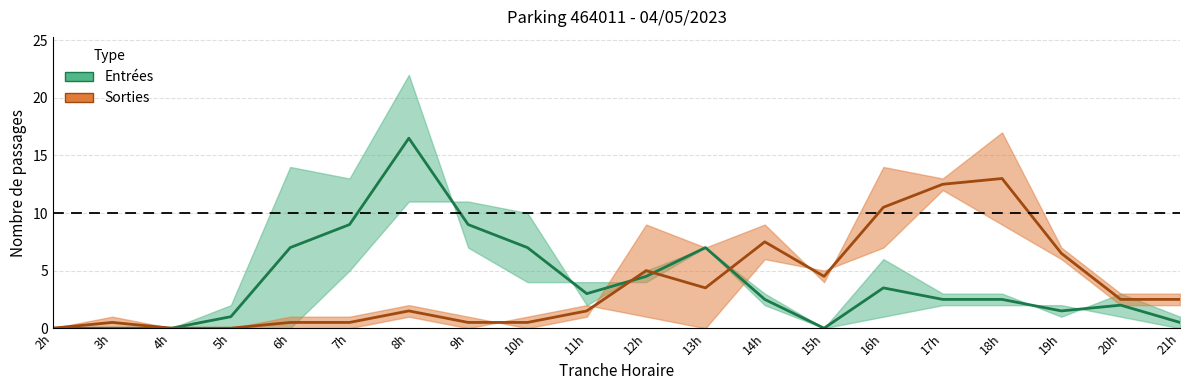

Rank the categories by Sorties value from lowest to highest.

2h, 4h, 5h, 3h, 6h, 7h, 9h, 10h, 8h, 11h, 20h, 21h, 13h, 15h, 12h, 19h, 14h, 16h, 17h, 18h